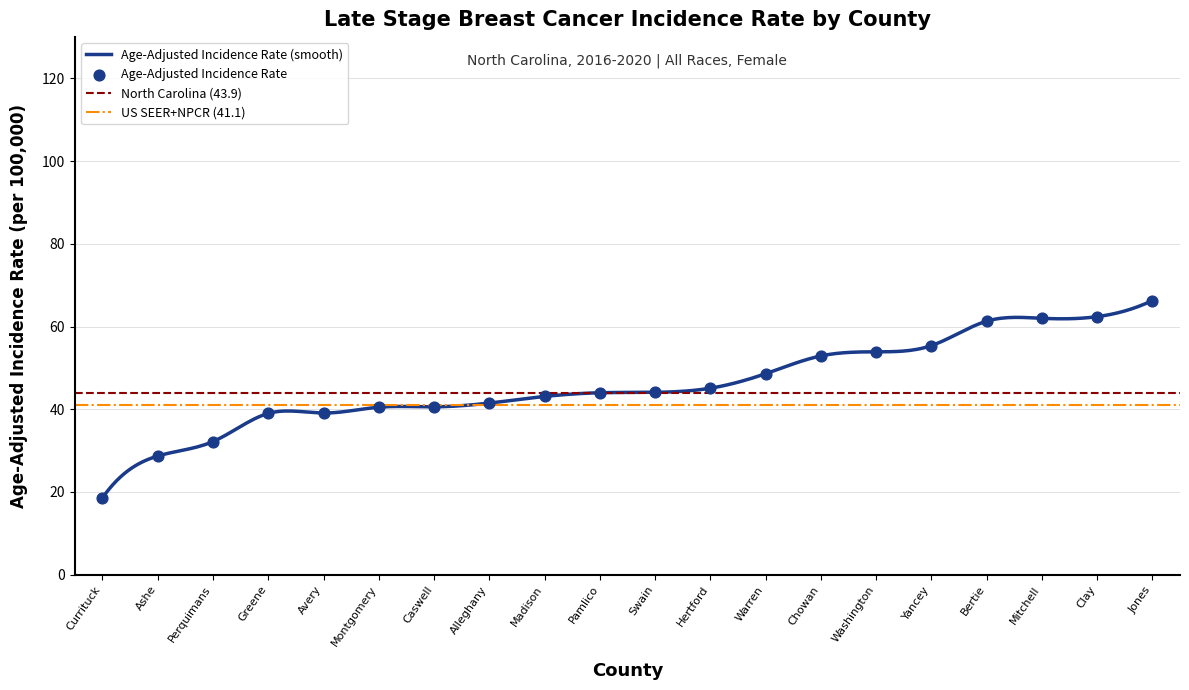

What is the change in value from Greene to Montgomery?

+1.5